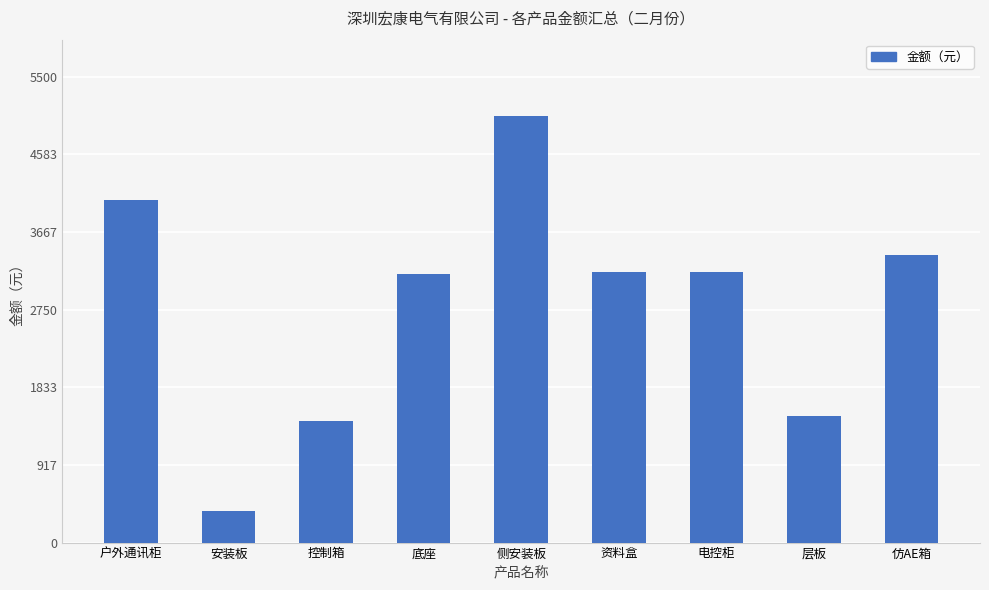

Reading left to right, what are all the values shown in this chart?

户外通讯柜=4050	安装板=375	控制箱=1430	底座=3175	侧安装板=5032	资料盒=3200	电控柜=3200	层板=1500	仿AE箱=3400